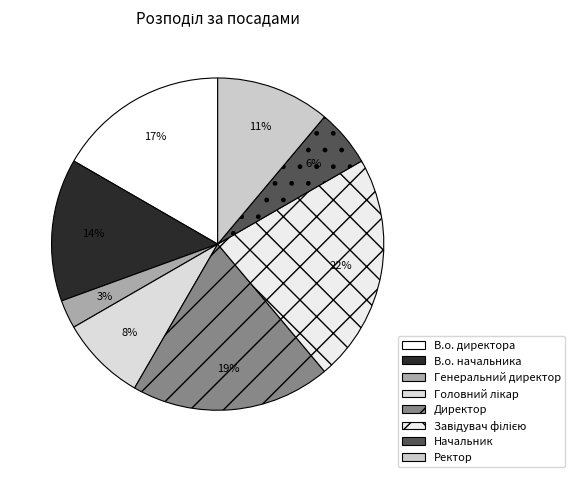

How many segments does this pie chart have?

8